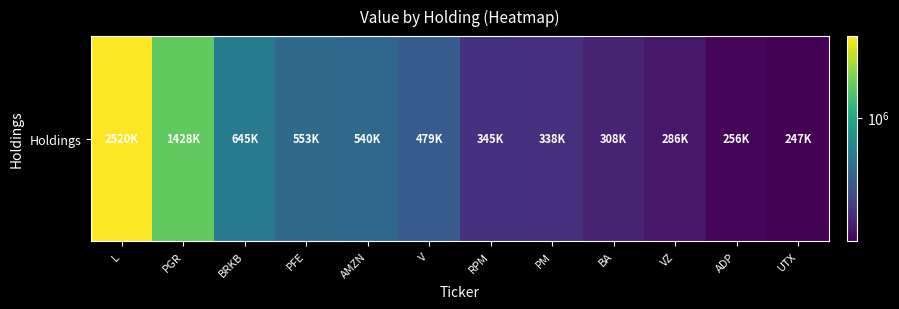

What is the ratio of the value at RPM to the value at VZ?

1.2